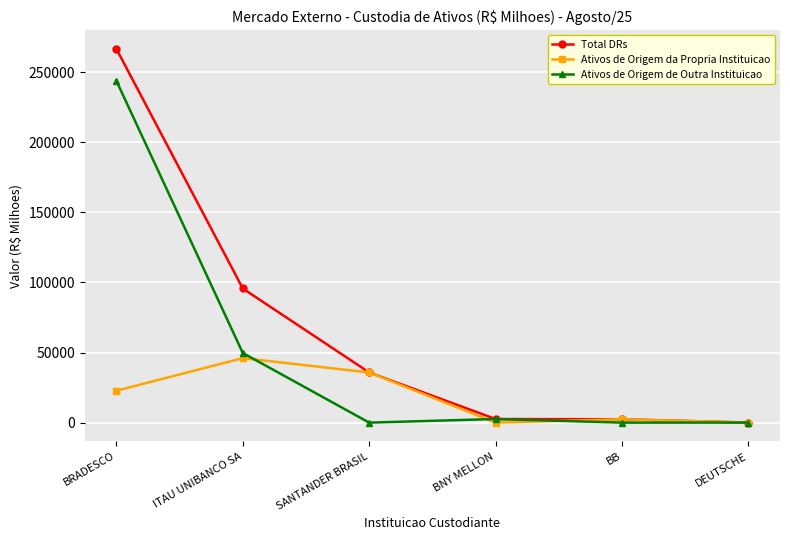

True or false: Ativos de Origem de Outra Instituicao has a value of 317082.9 at BRADESCO.

False